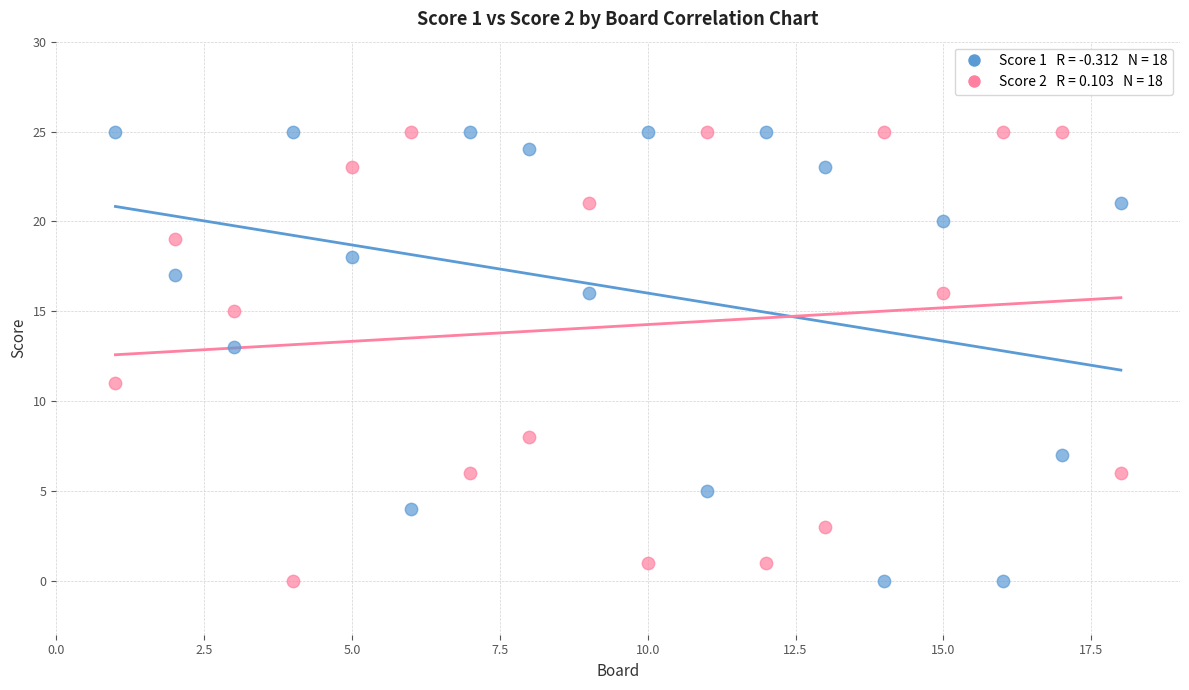

Across all data points, what is the range of X values (max minus min)?

17